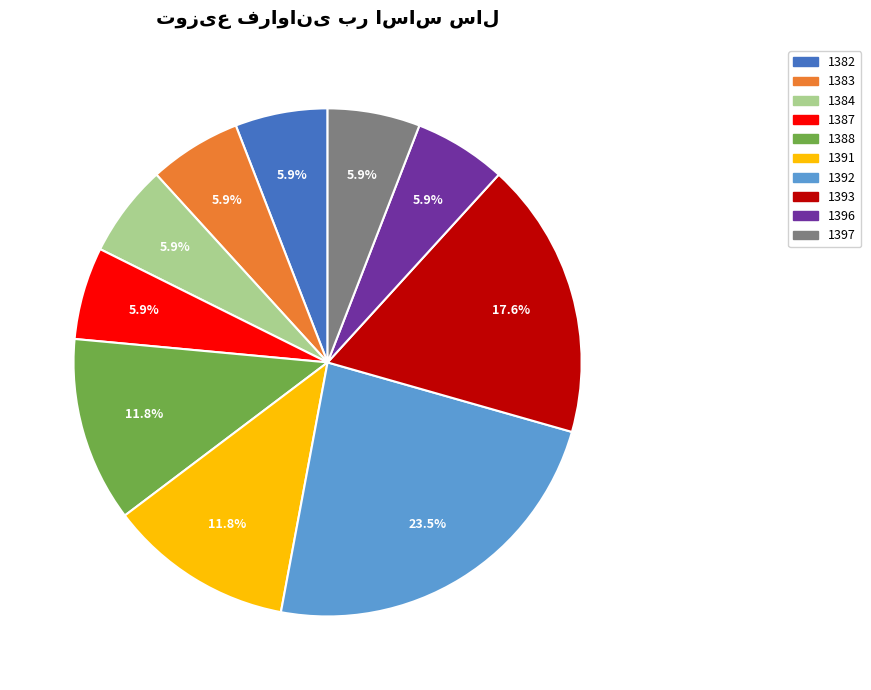

Does 1393 account for over 50% of the chart?

No